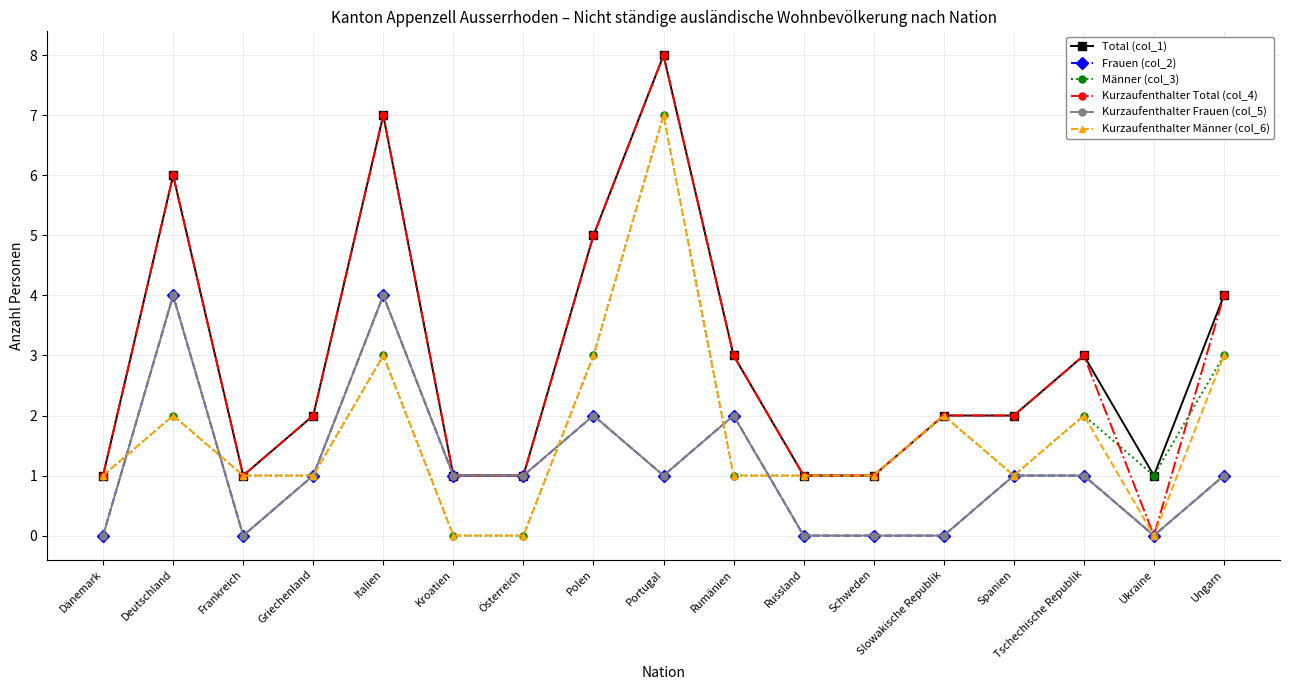

What is the label of the 5th point from the left?

Italien